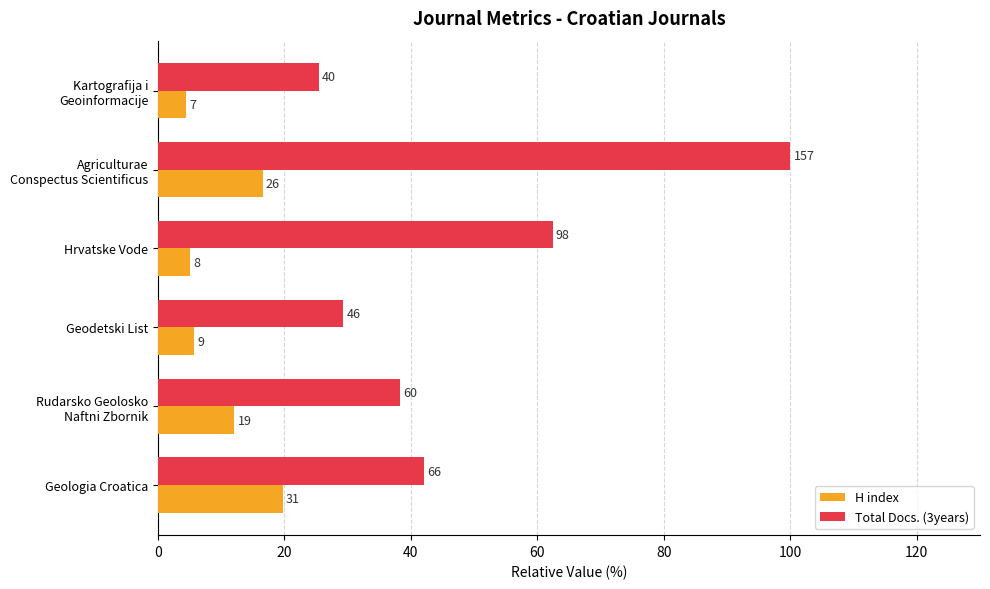

What are all the series names shown in the legend?

H index, Total Docs. (3years)